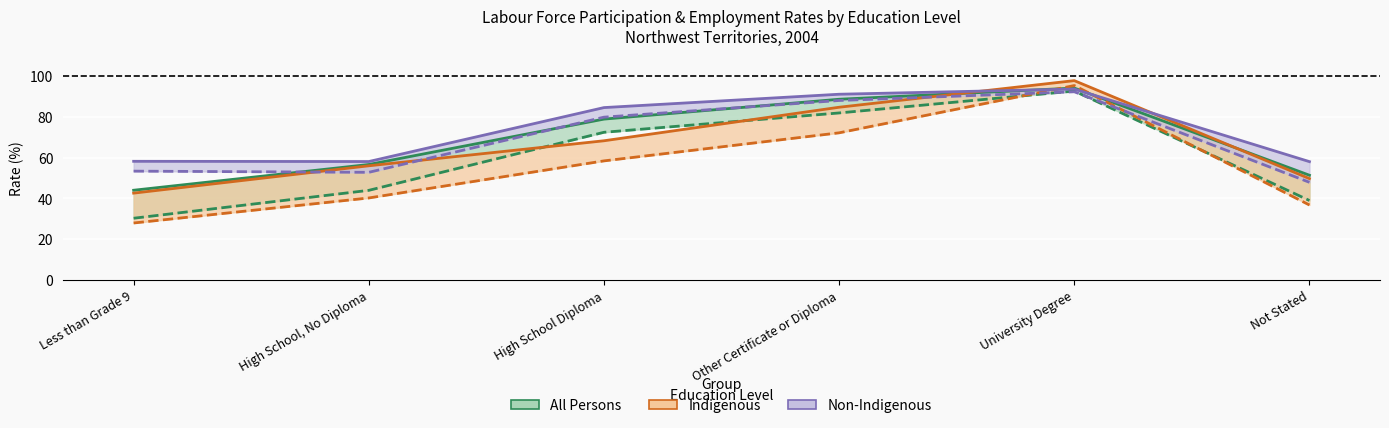

Rank the series by their maximum value, from highest to lowest.

Indigenous - Participation Rate, All Persons - Participation Rate, Non-Indigenous - Participation Rate